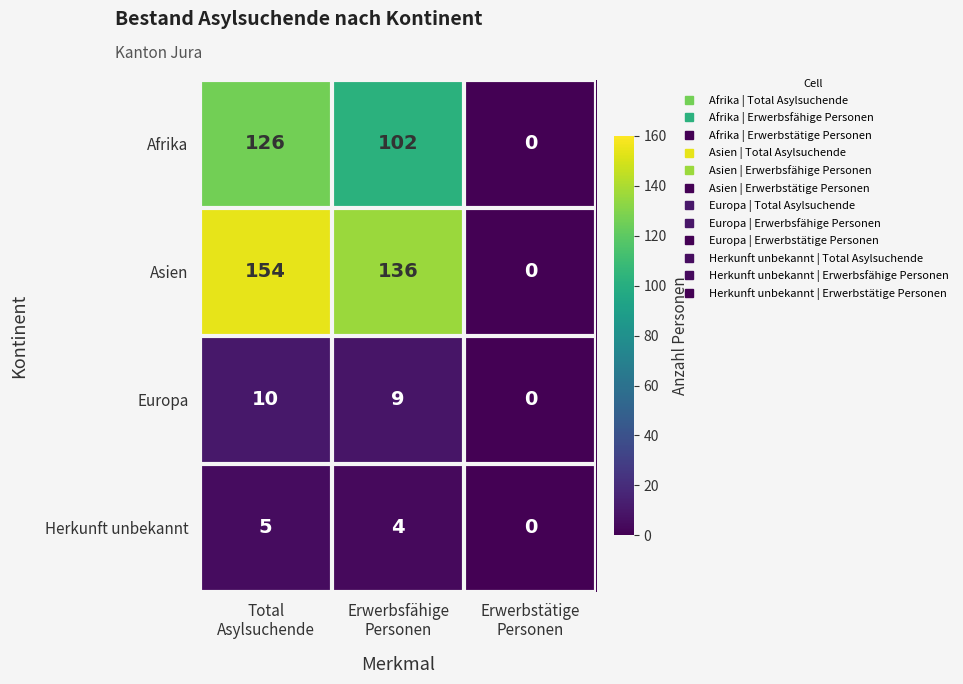

Which series has the largest range (max minus min)?

Asien